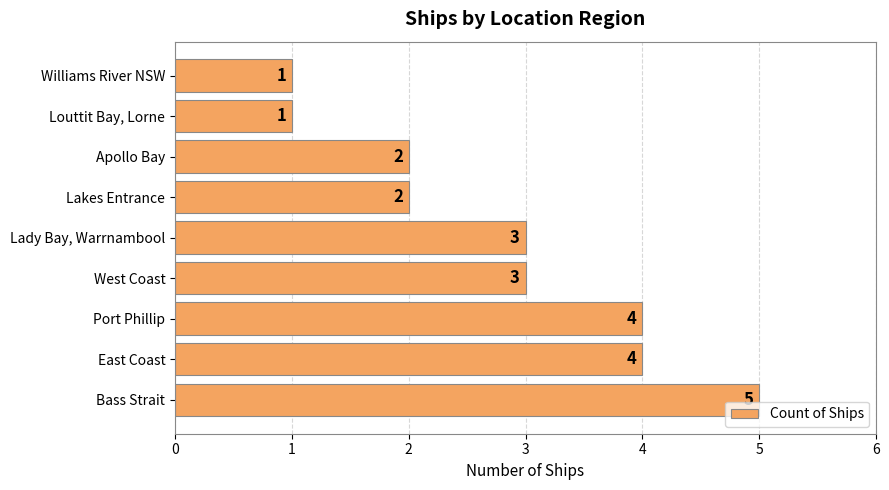

Approximately how many times larger is the value at Williams River NSW compared to Apollo Bay?

0.5